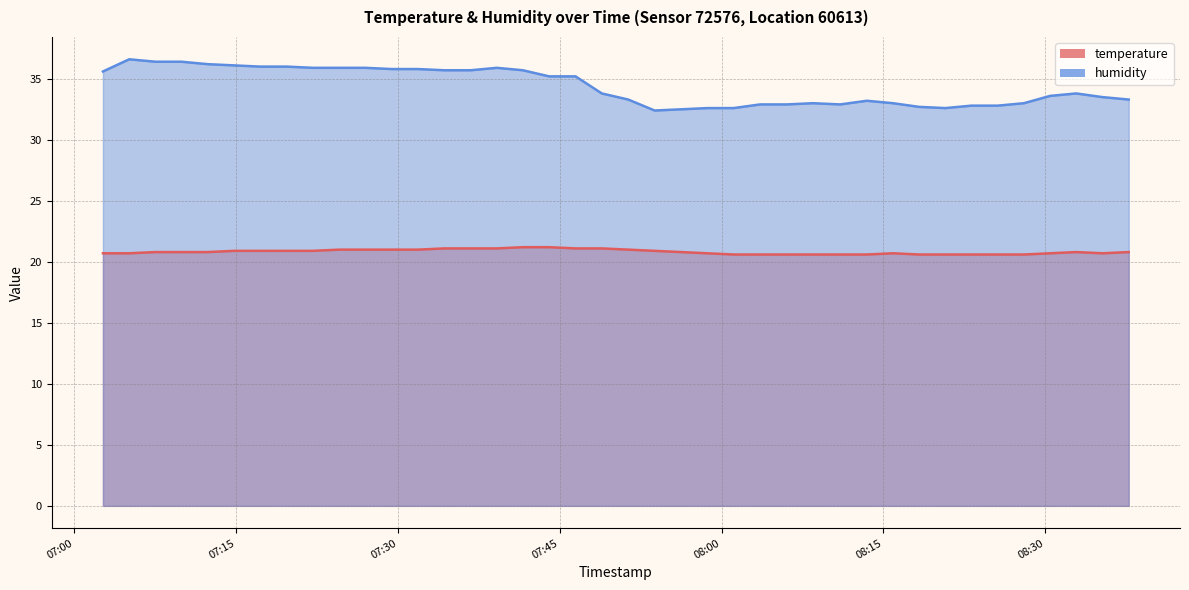

Where is humidity nearest to the value 34?

2023-03-17T07:48:54